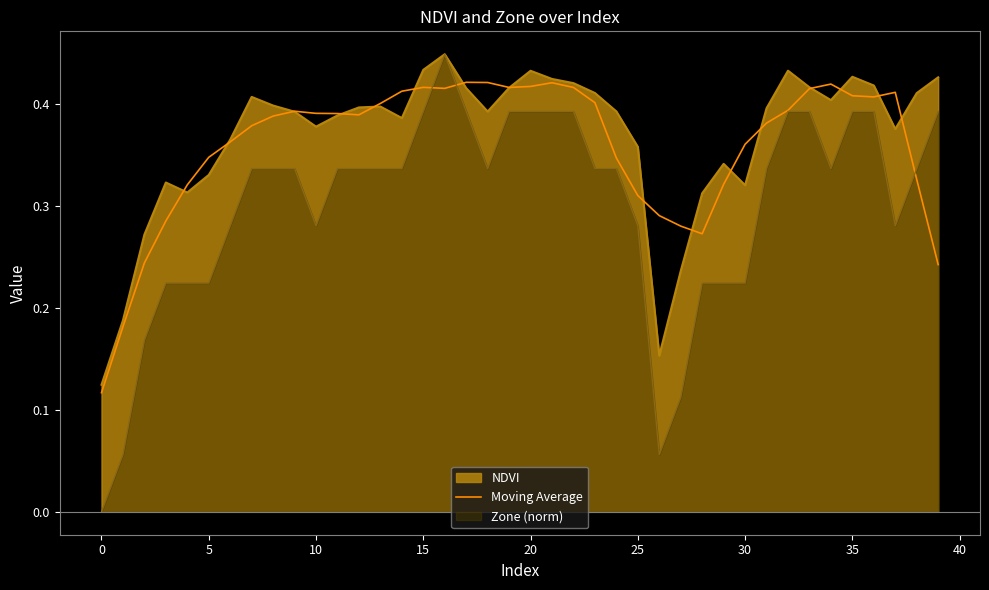

Which series has the widest spread of values?

Zone (norm)